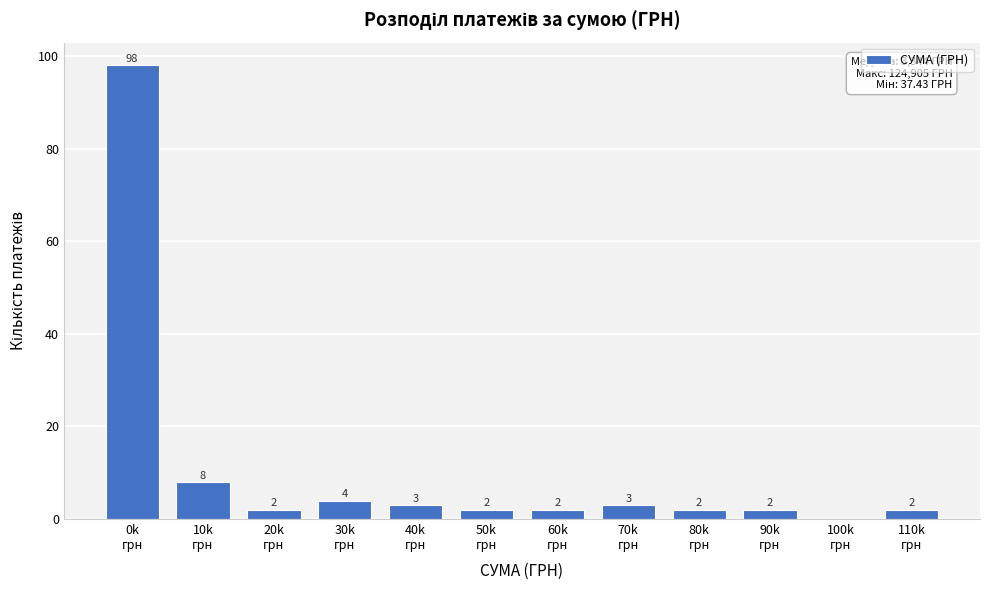

What is the sum of all values?

128